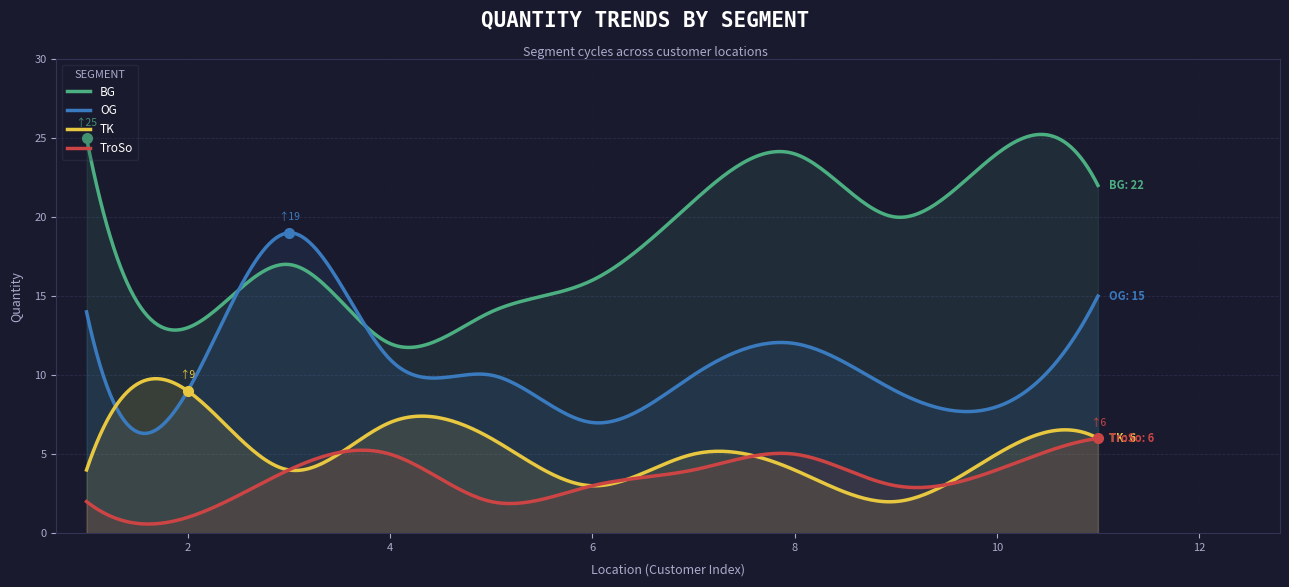

Rank the categories by TK value from lowest to highest.

9, 6, 1, 3, 8, 7, 10, 5, 11, 4, 2